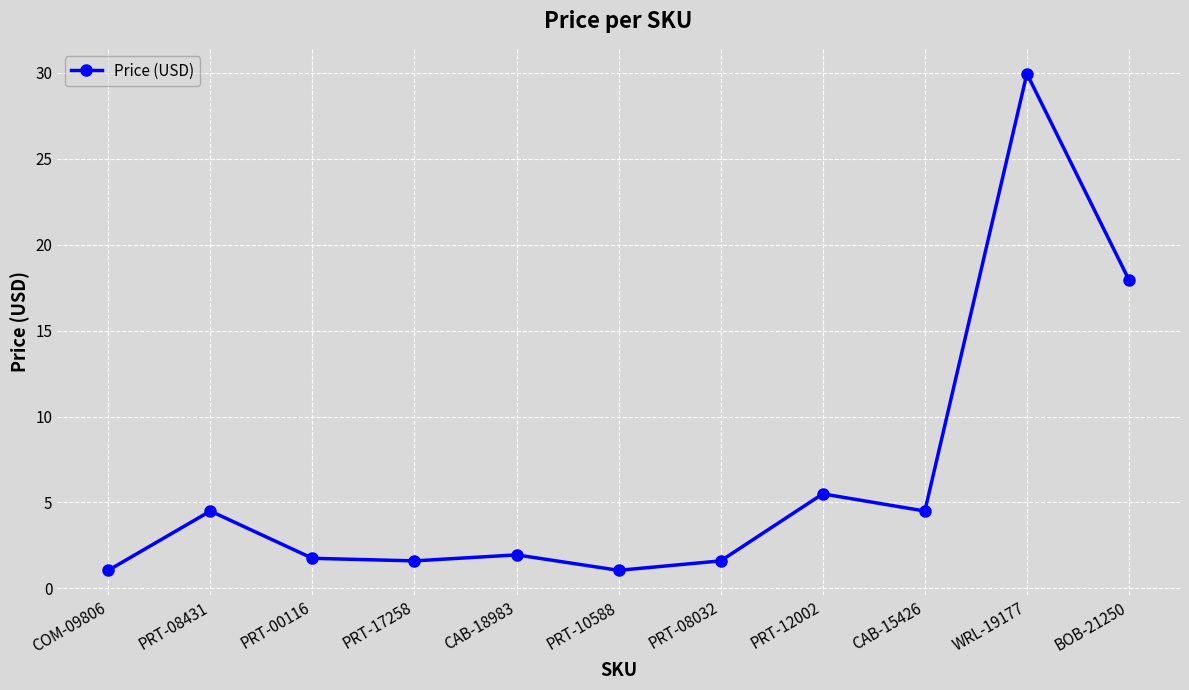

What is the difference between the maximum and minimum values?

28.9